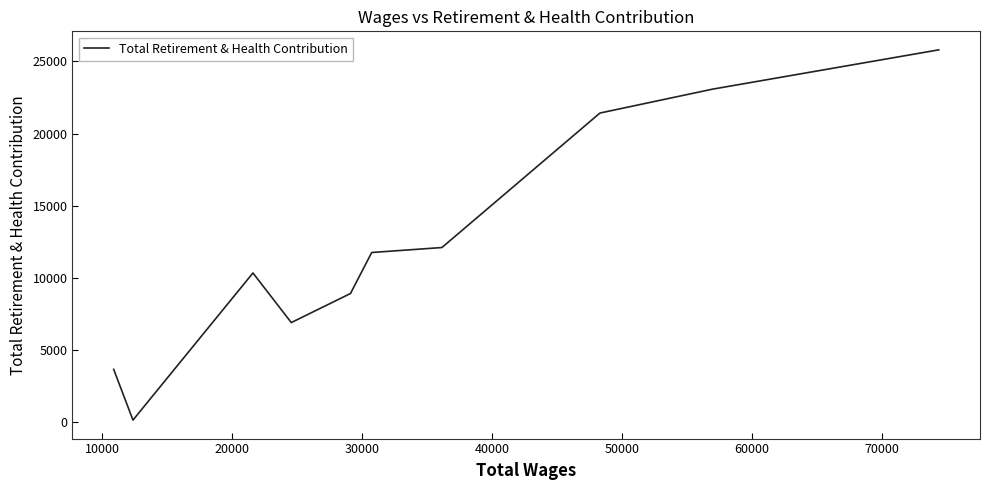

What is the maximum value shown in the chart?

25796